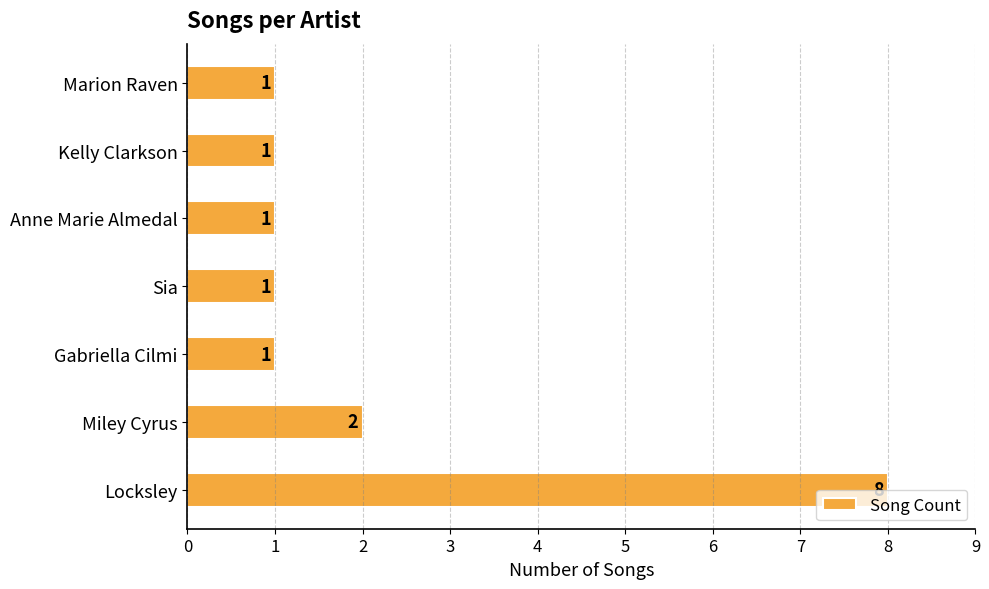

What is the sum of all values?

15